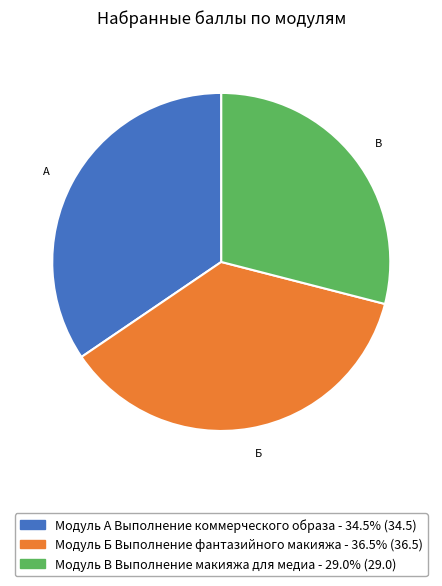

Is Модуль А Выполнение коммерческого образа the majority of the pie?

No